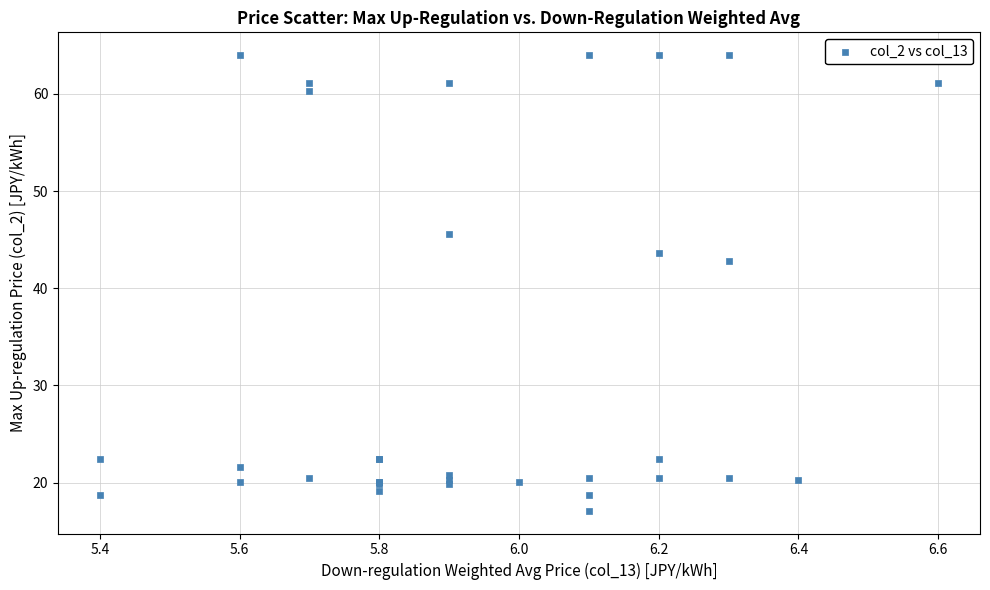

What Y value in the scatter plot is closest to 40?

42.8